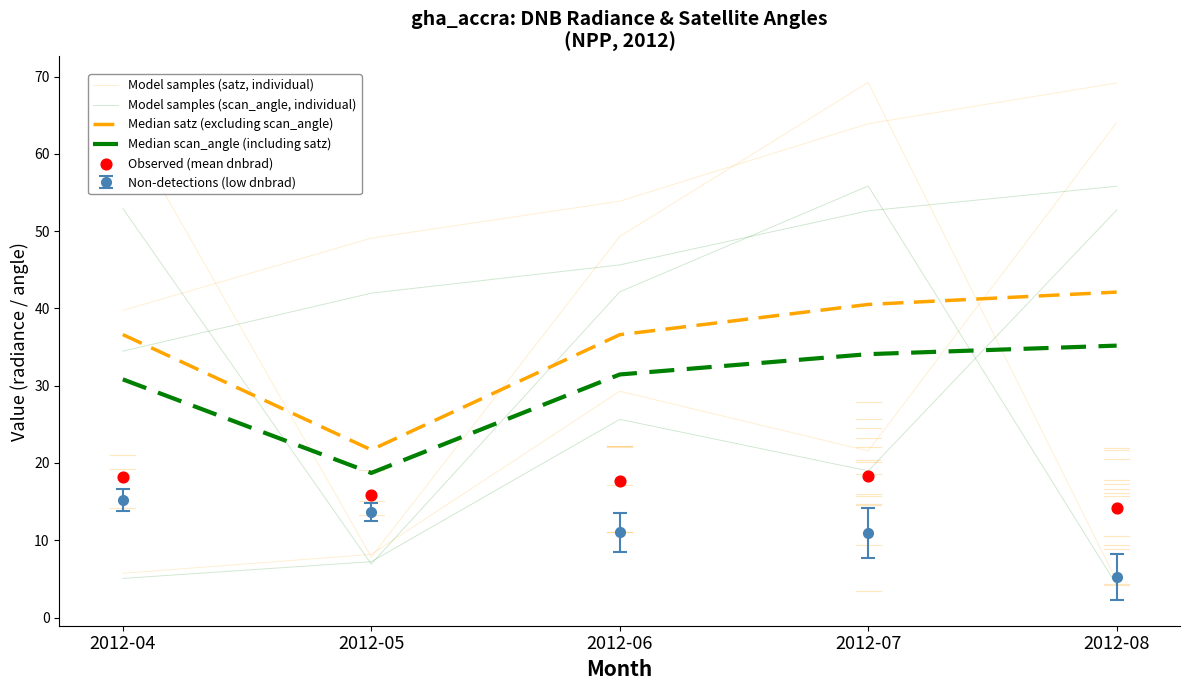

Which series contains the highest Y value?

Model samples (satz, individual)